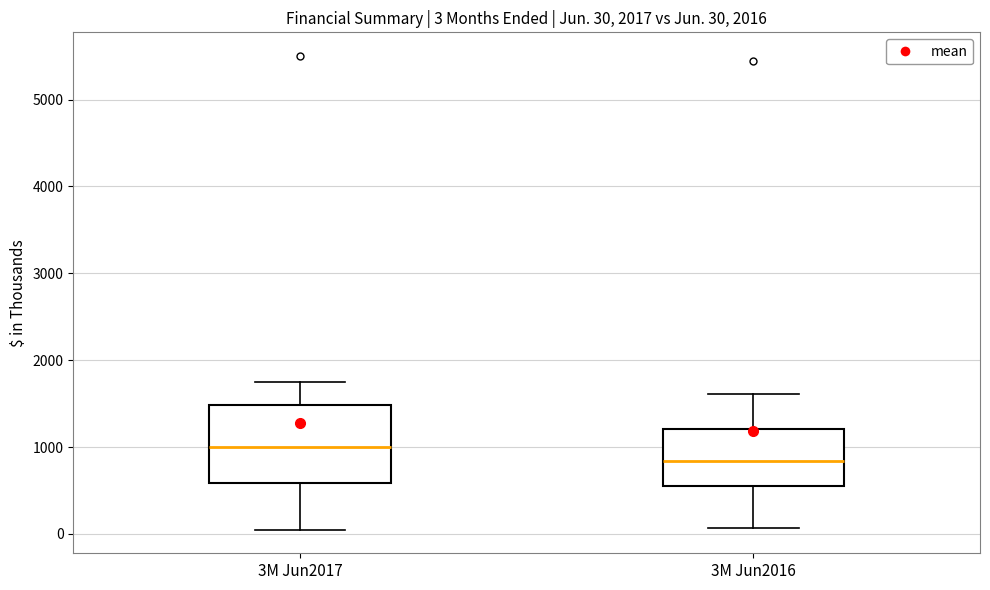

Which box's median line is the lowest?

3M Jun2016